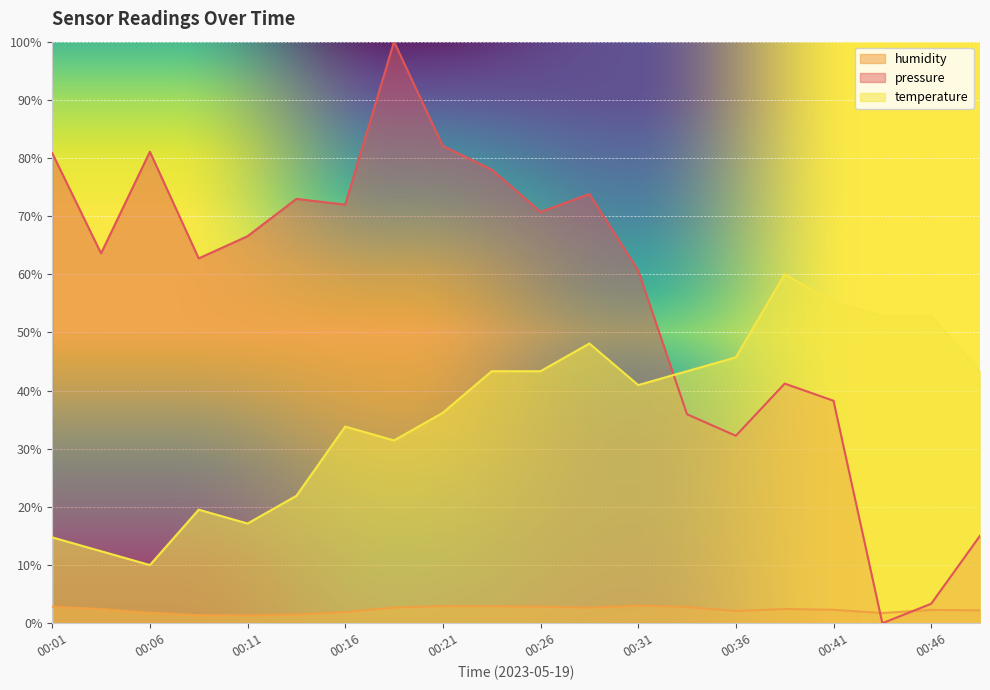

At how many categories does at least one series exceed 13?

20